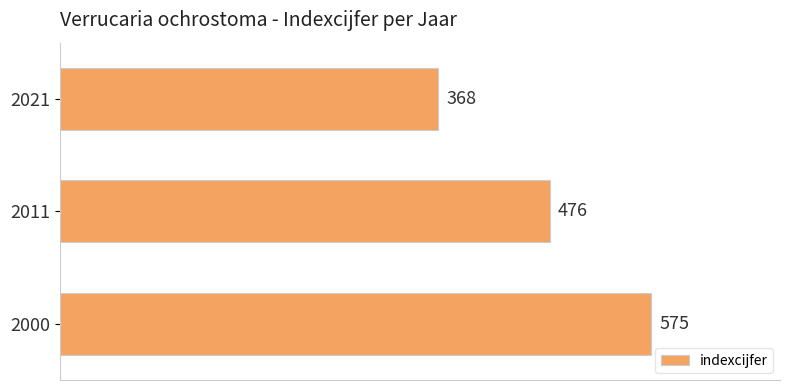

Reading bottom to top, transcribe all the data shown in this chart.

2000=575	2011=476	2021=368